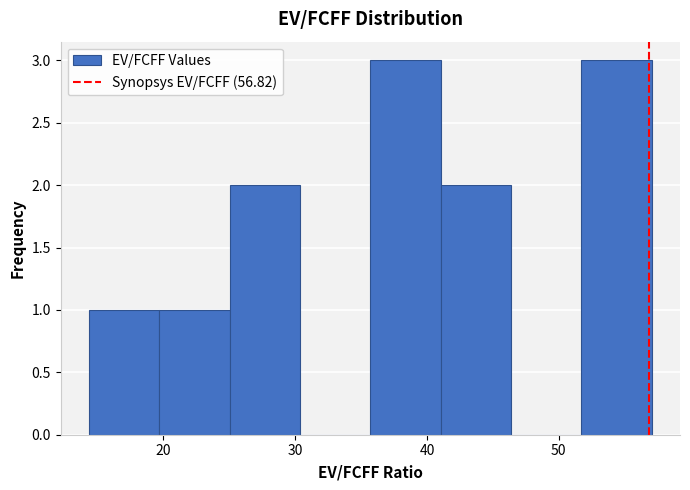

Reading left to right, transcribe this chart: for each bar, give the range it covers on the x-axis and its height. Neither the bar edges nor the heights are printed on the chart, so give them approximately, as read against the axes.

14 to 20: 1
20 to 25: 1
25 to 30: 2
30 to 36: 0
36 to 41: 3
41 to 46: 2
46 to 52: 0
52 to 57: 3